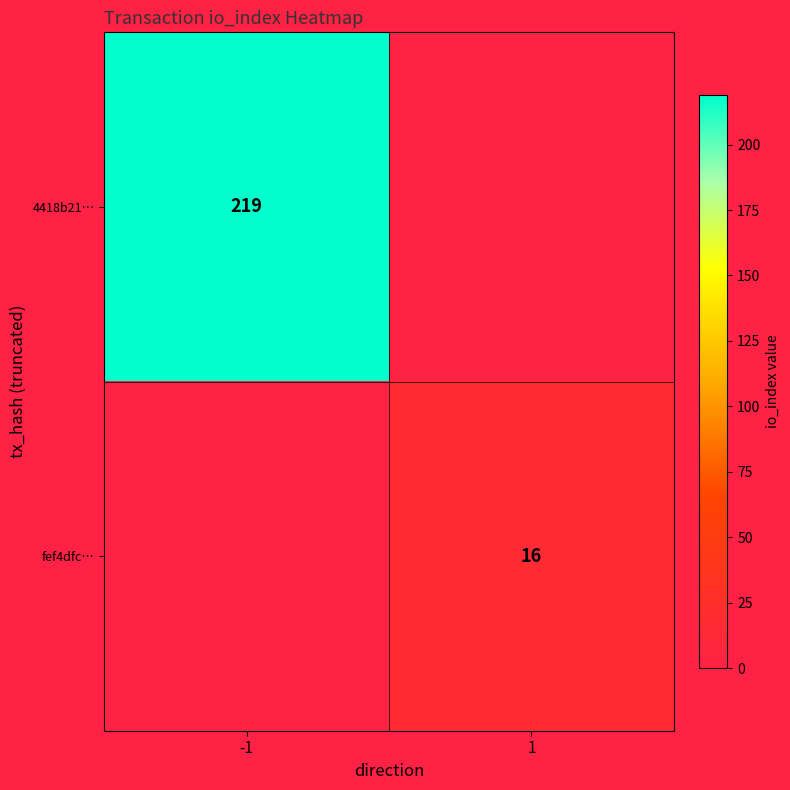

Is it true that fef4dfc… equals 16 at 1?

True